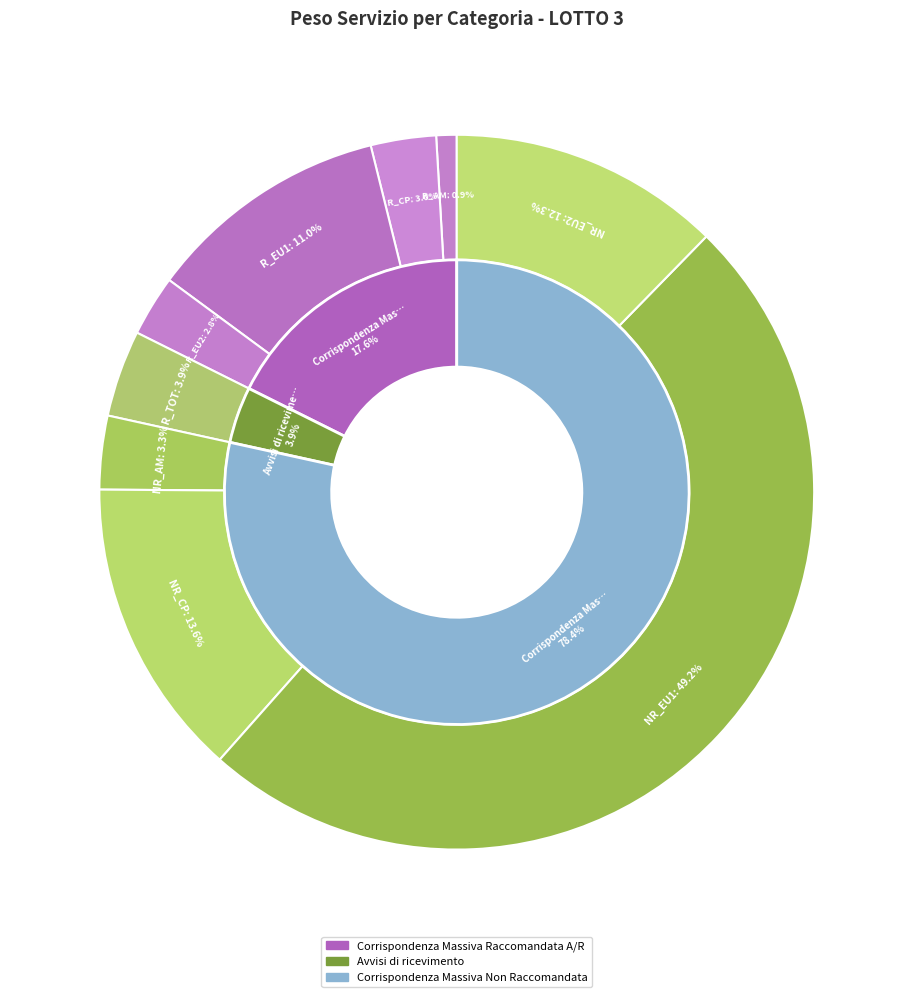

Between NR_EU1 and NR_EU2, which is larger?

NR_EU1